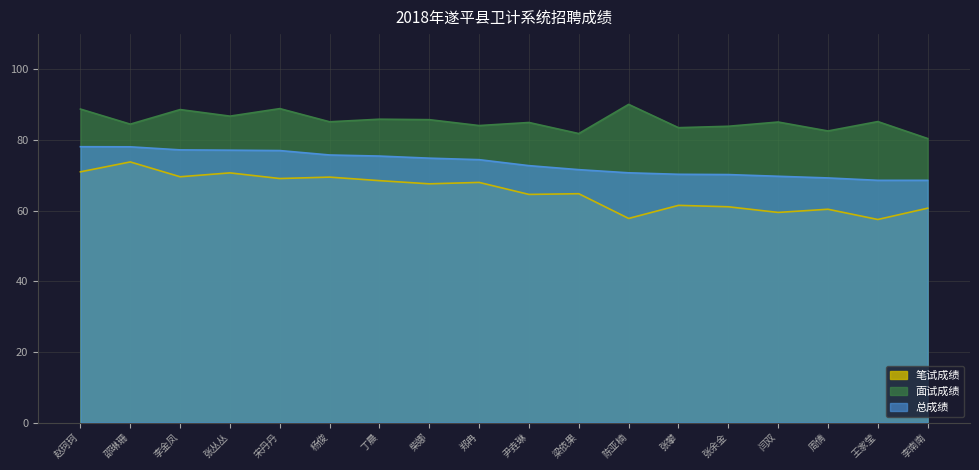

The 面试成绩 series shows 83.9 at 张余金. True or false?

True